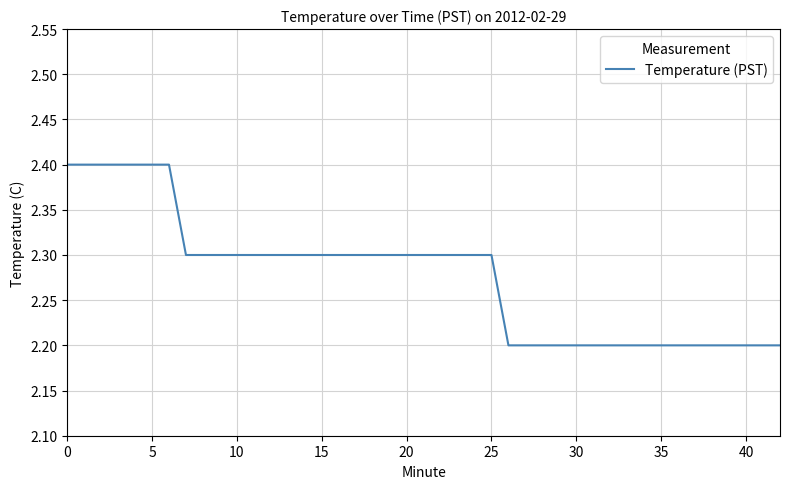

What is the greatest value displayed?

2.4